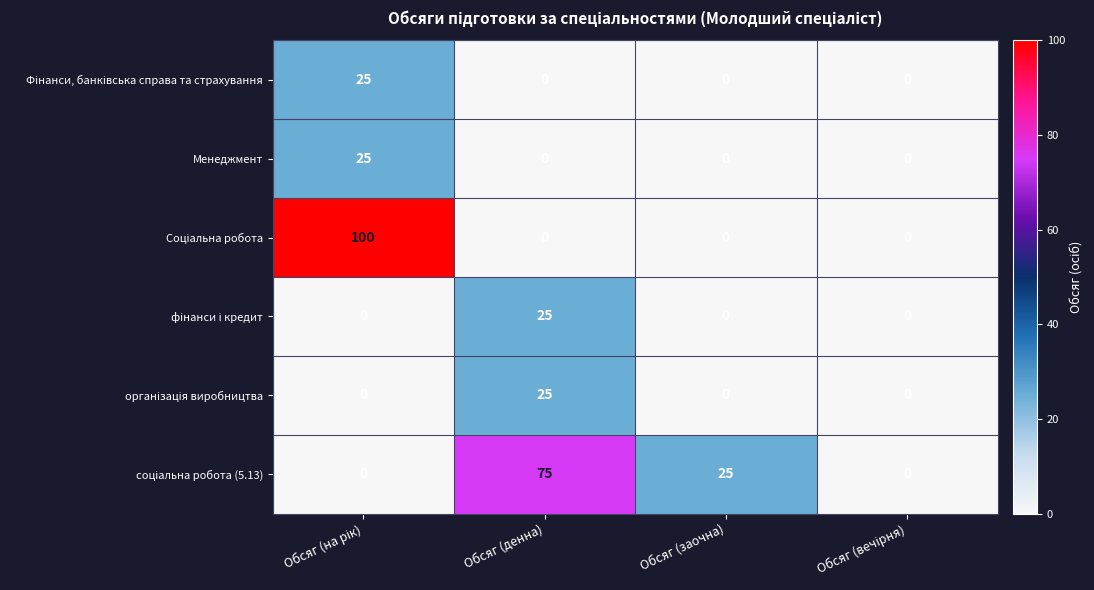

What is the difference between the highest and lowest values at Обсяг (денна)?

75